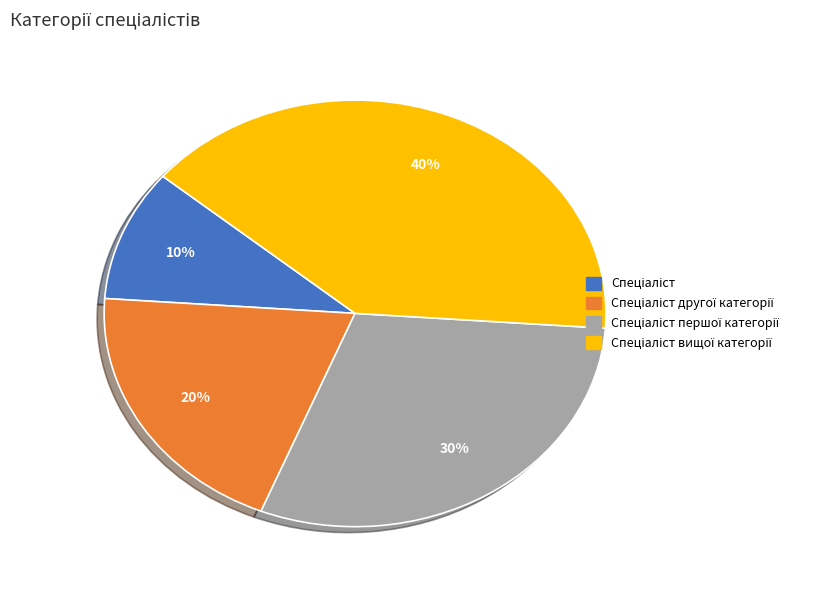

Is there any slice that represents more than half of the pie?

No